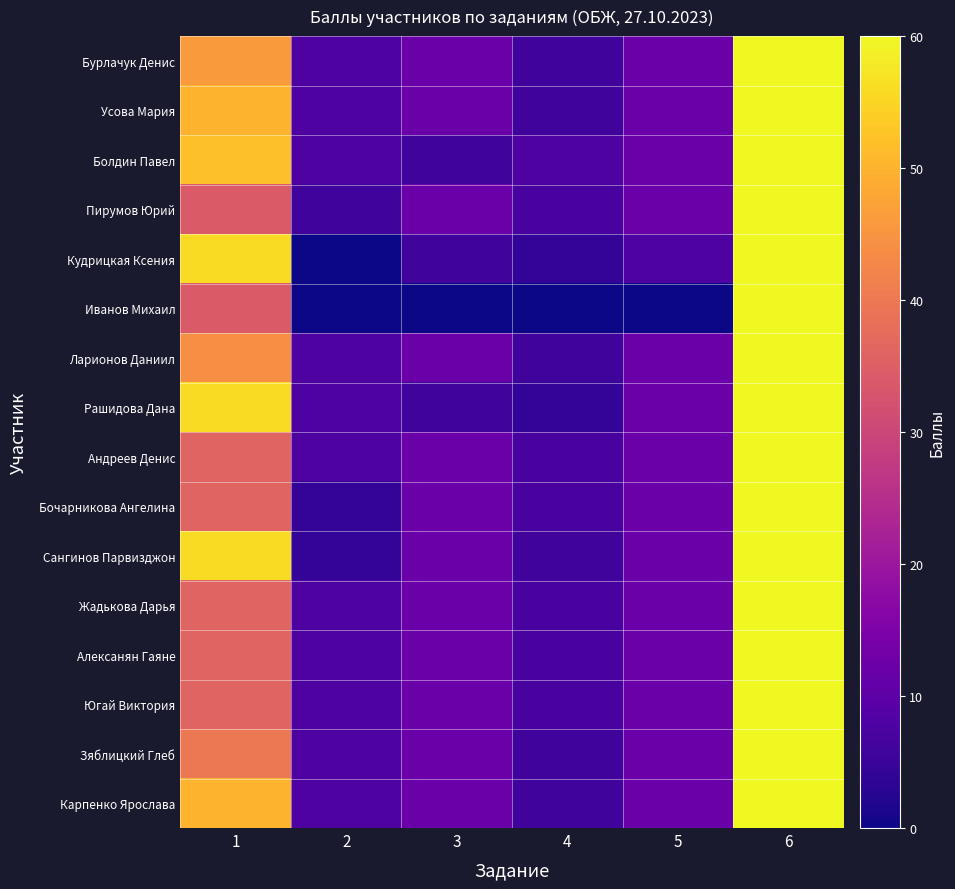

Rank the series at 4 from lowest to highest value.

Иванов Михаил, Кудрицкая Ксения, Рашидова Дана, Бурлачук Денис, Усова Мария, Ларионов Даниил, Сангинов Парвизджон, Зяблицкий Глеб, Карпенко Ярослава, Пирумов Юрий, Андреев Денис, Бочарникова Ангелина, Жадькова Дарья, Алексанян Гаяне, Югай Виктория, Болдин Павел